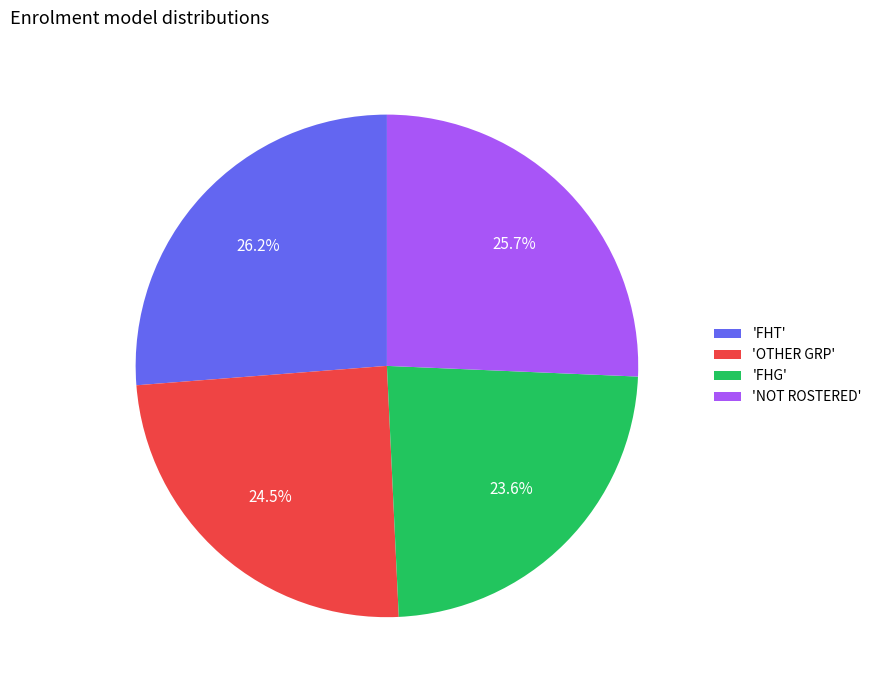

What portion of the pie excludes 'FHT'?

73.8%